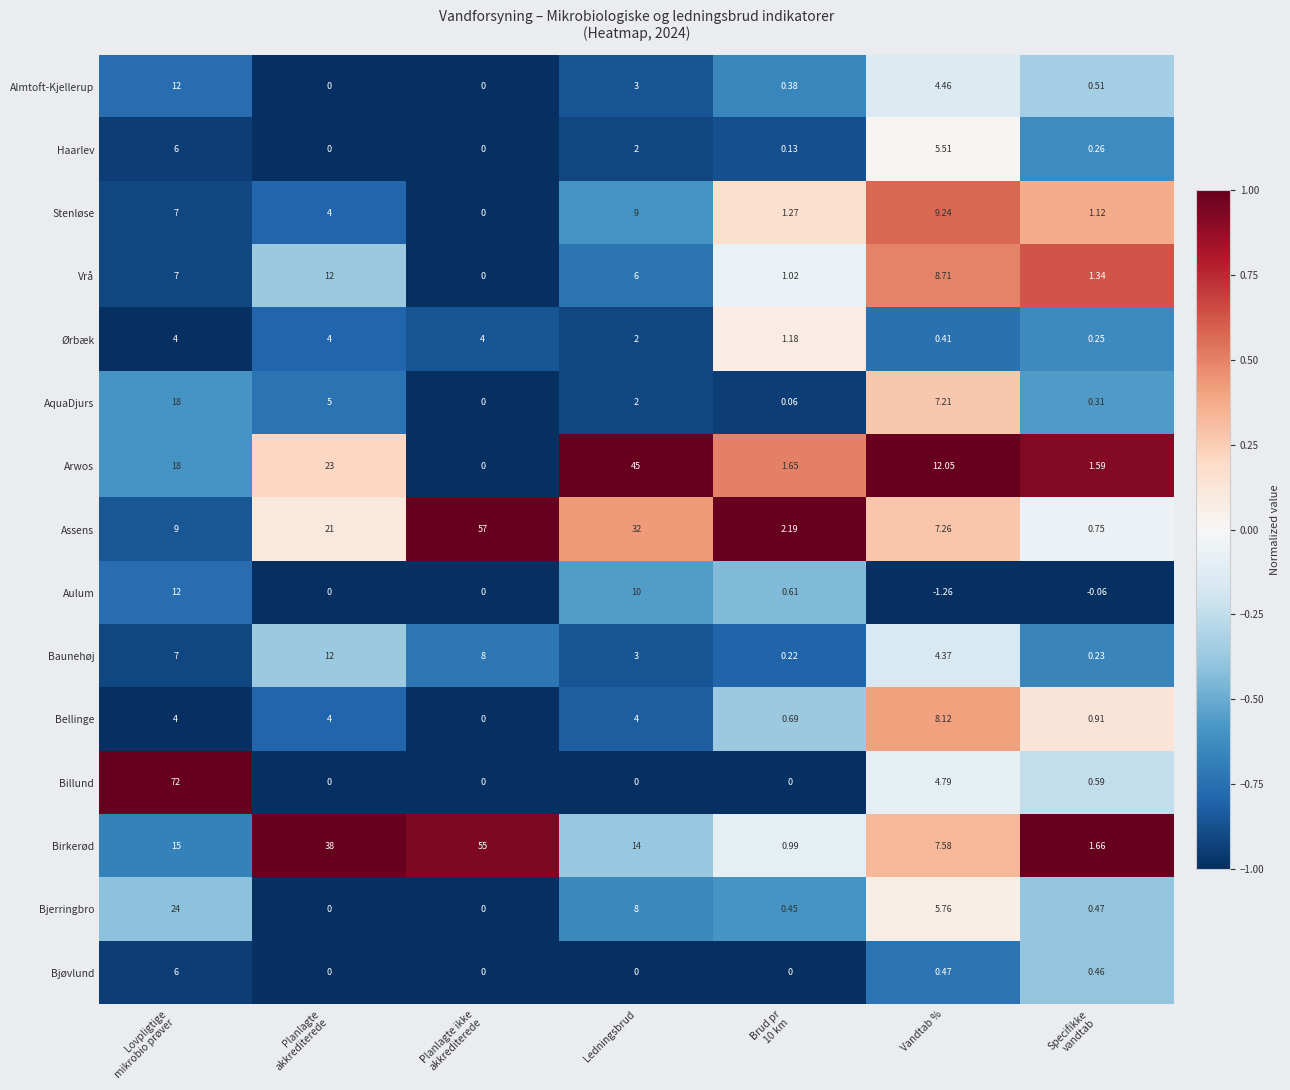

What is the spread (max minus min) of values at Ledningsbrud?

45.0